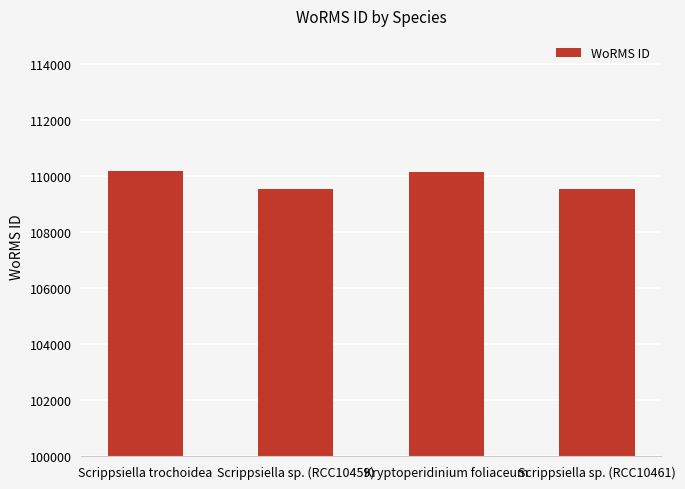

What is the difference between the values at Kryptoperidinium foliaceum and Scrippsiella sp. (RCC10461)?

609